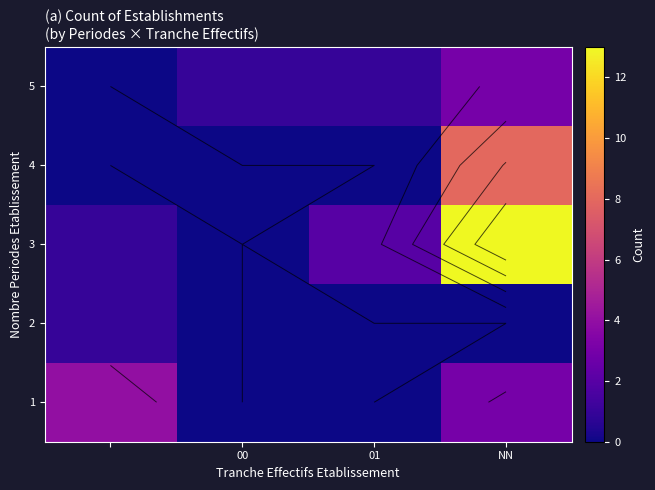

Rank the series by their maximum value, from lowest to highest.

2, 5, 1, 4, 3